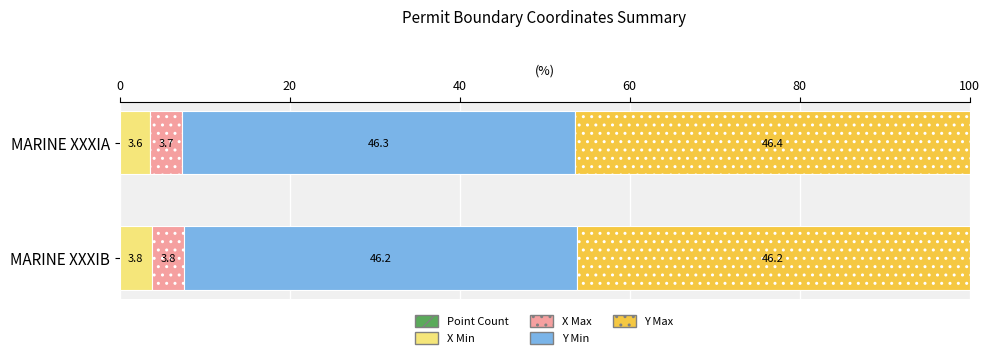

What is the total value across all series at MARINE XXXIA?

100.0